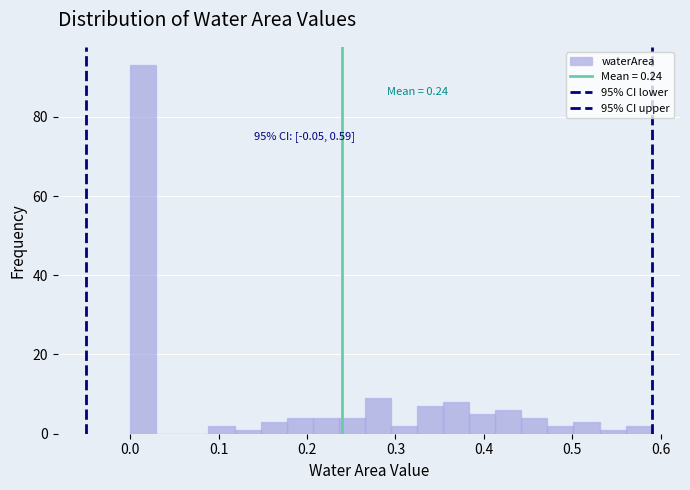

Read against the x-axis, roughly where is the centre of the tallest bar?

0.01